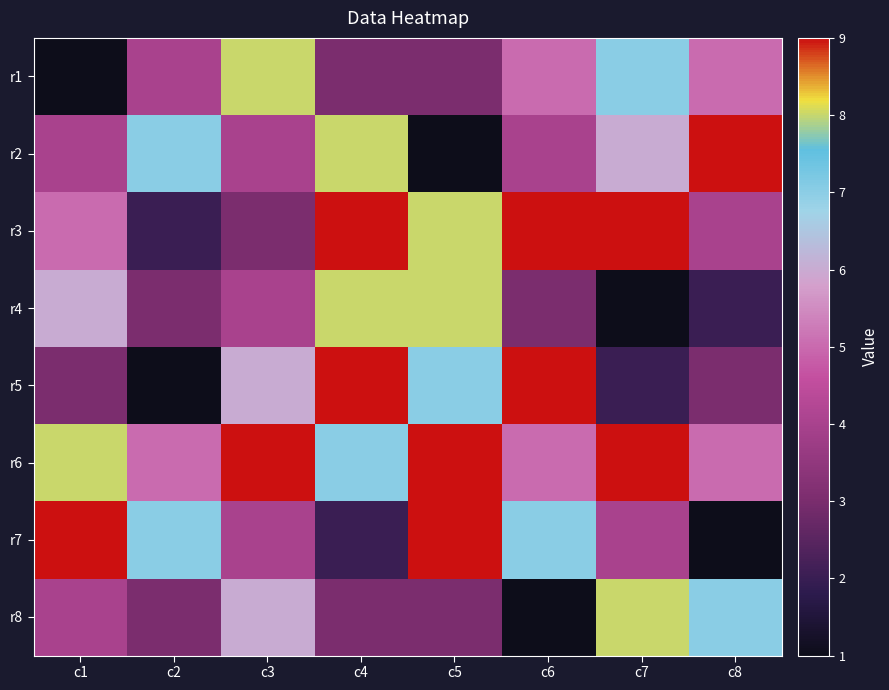

What is the greatest value displayed?

9